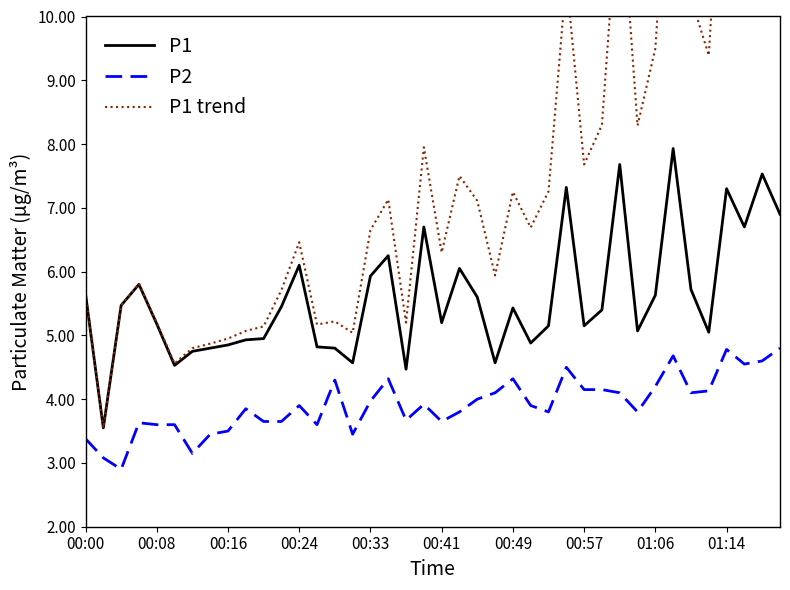

Count the number of categories in the chart.

40